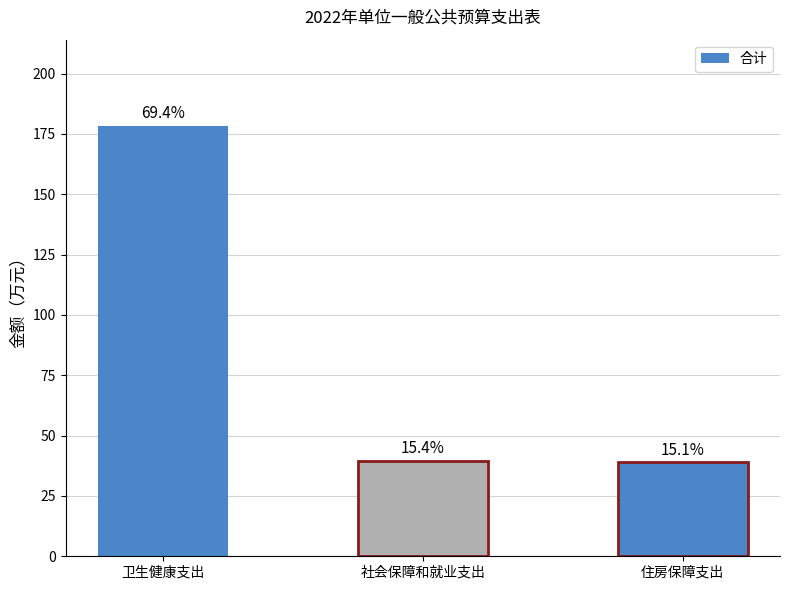

Does the chart contain any negative values?

No